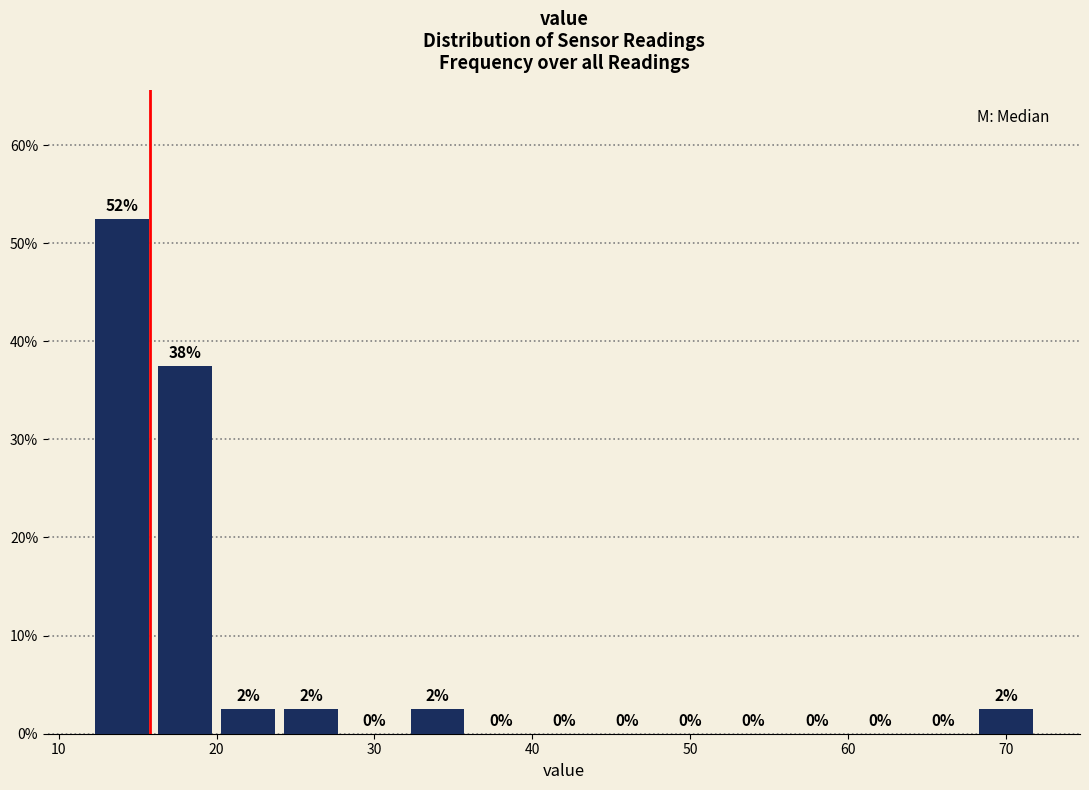

Which range on the x-axis has the tallest bar?

12 to 16